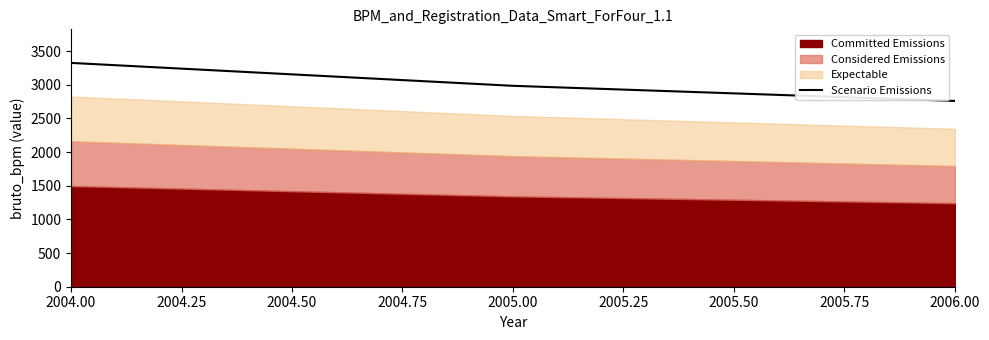

Is it true that Scenario Emissions equals 1334.0 at 2006.00?

False